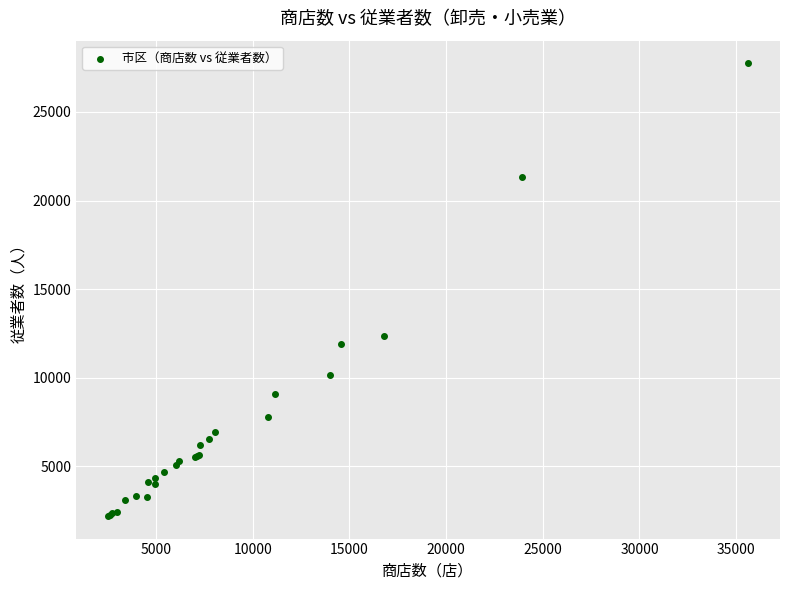

What Y value in the scatter plot is closest to 14977?

12377